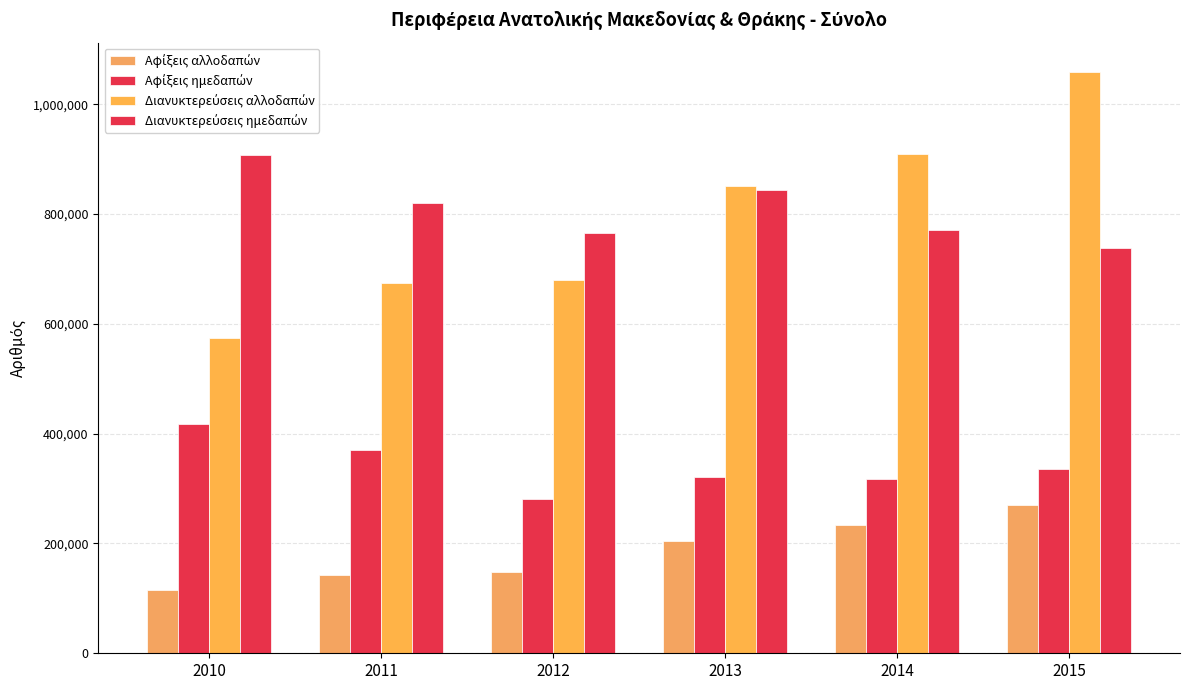

Rank the series by their maximum value, from highest to lowest.

Διανυκτερεύσεις αλλοδαπών, Διανυκτερεύσεις ημεδαπών, Αφίξεις ημεδαπών, Αφίξεις αλλοδαπών